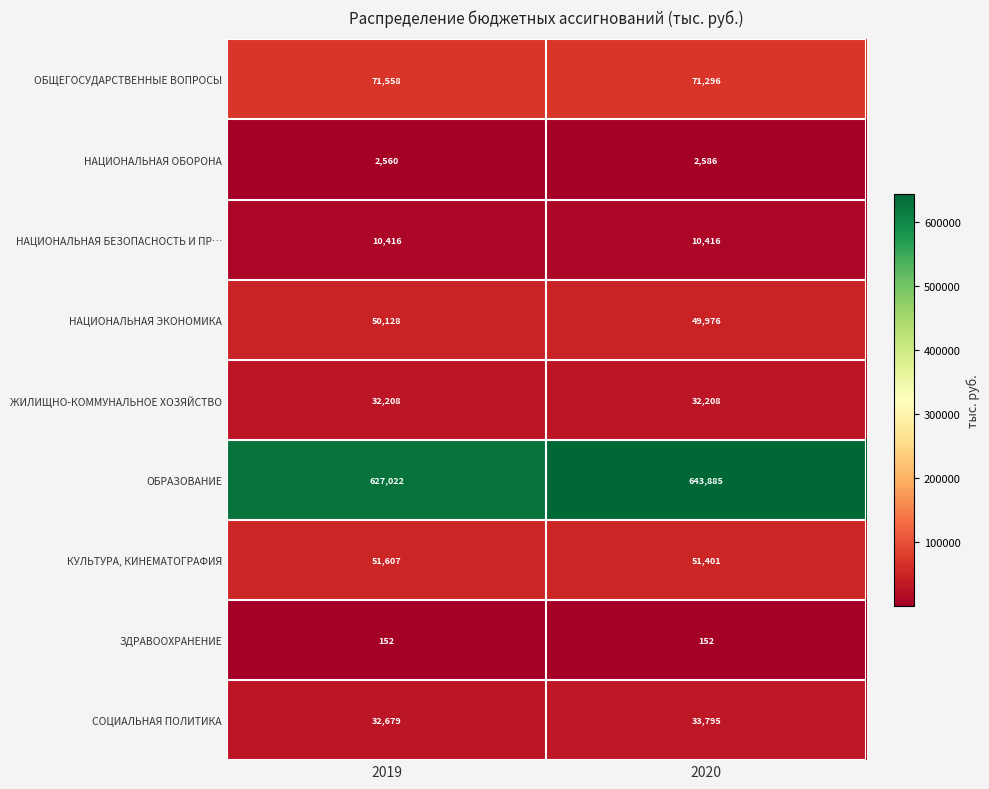

Which label corresponds to the largest value in the chart?

2020